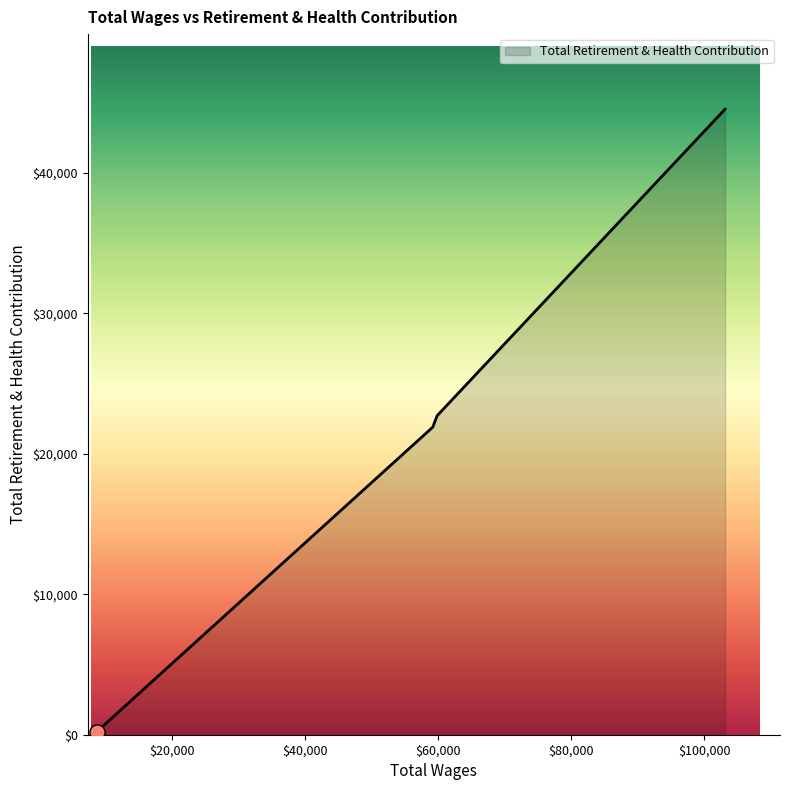

True or false: the data has more than 1 interior local peaks.

False